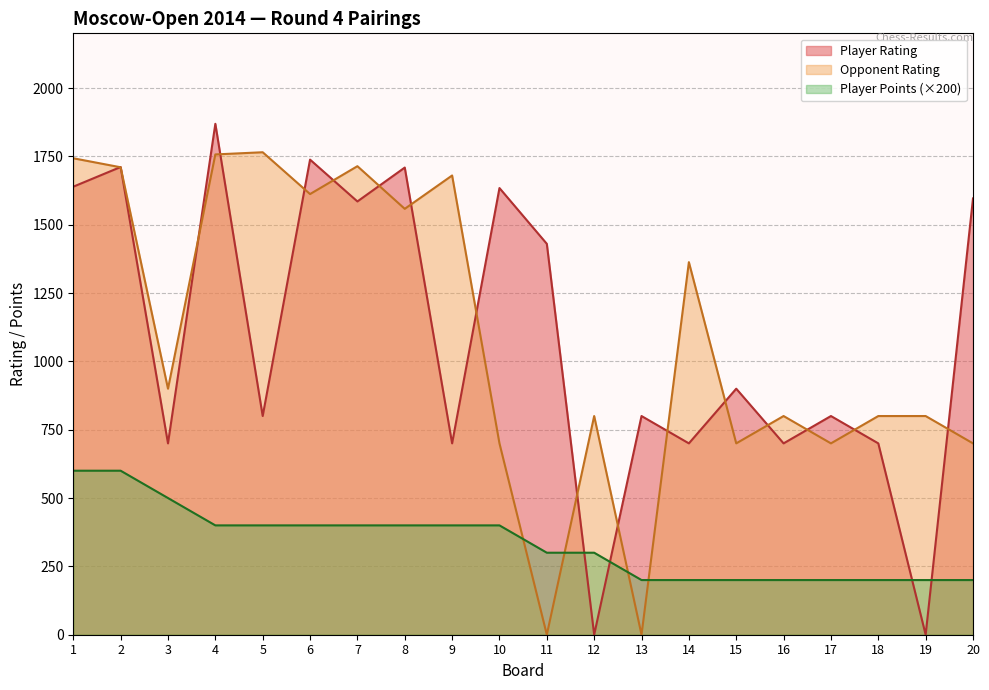

True or false: Opponent Rating and Player Rating cross at least once.

True